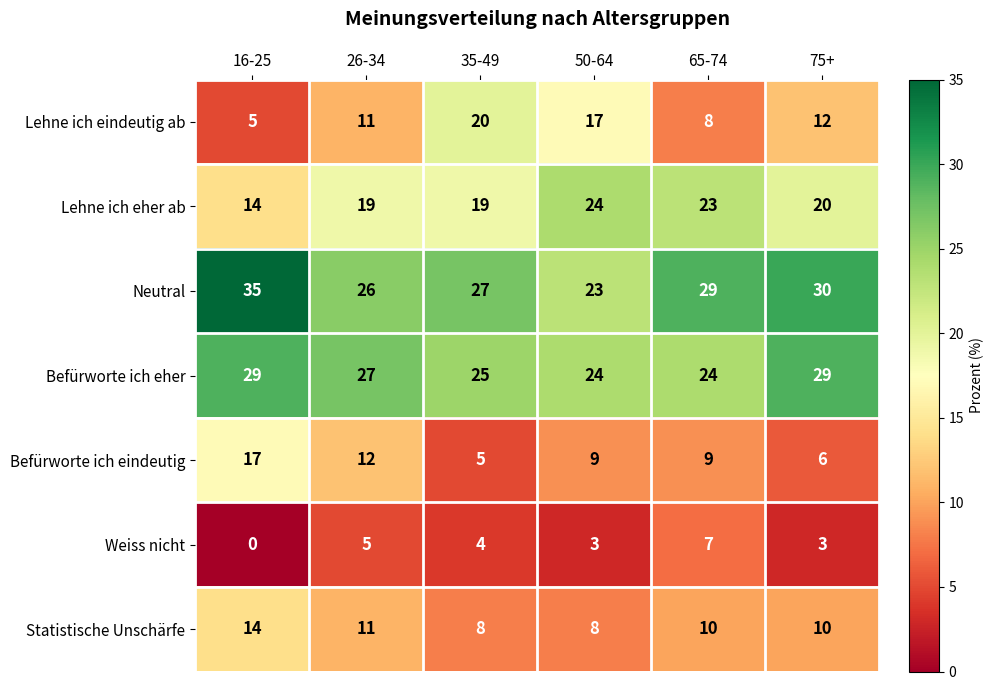

Which category has the highest value in the Lehne ich eindeutig ab series?

35-49